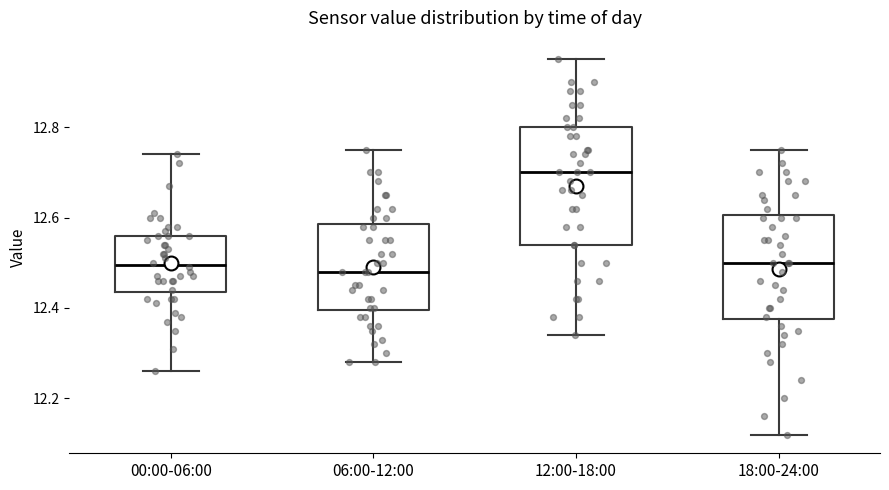

Comparing the boxes themselves (not the whiskers), which one is the tallest?

12:00-18:00